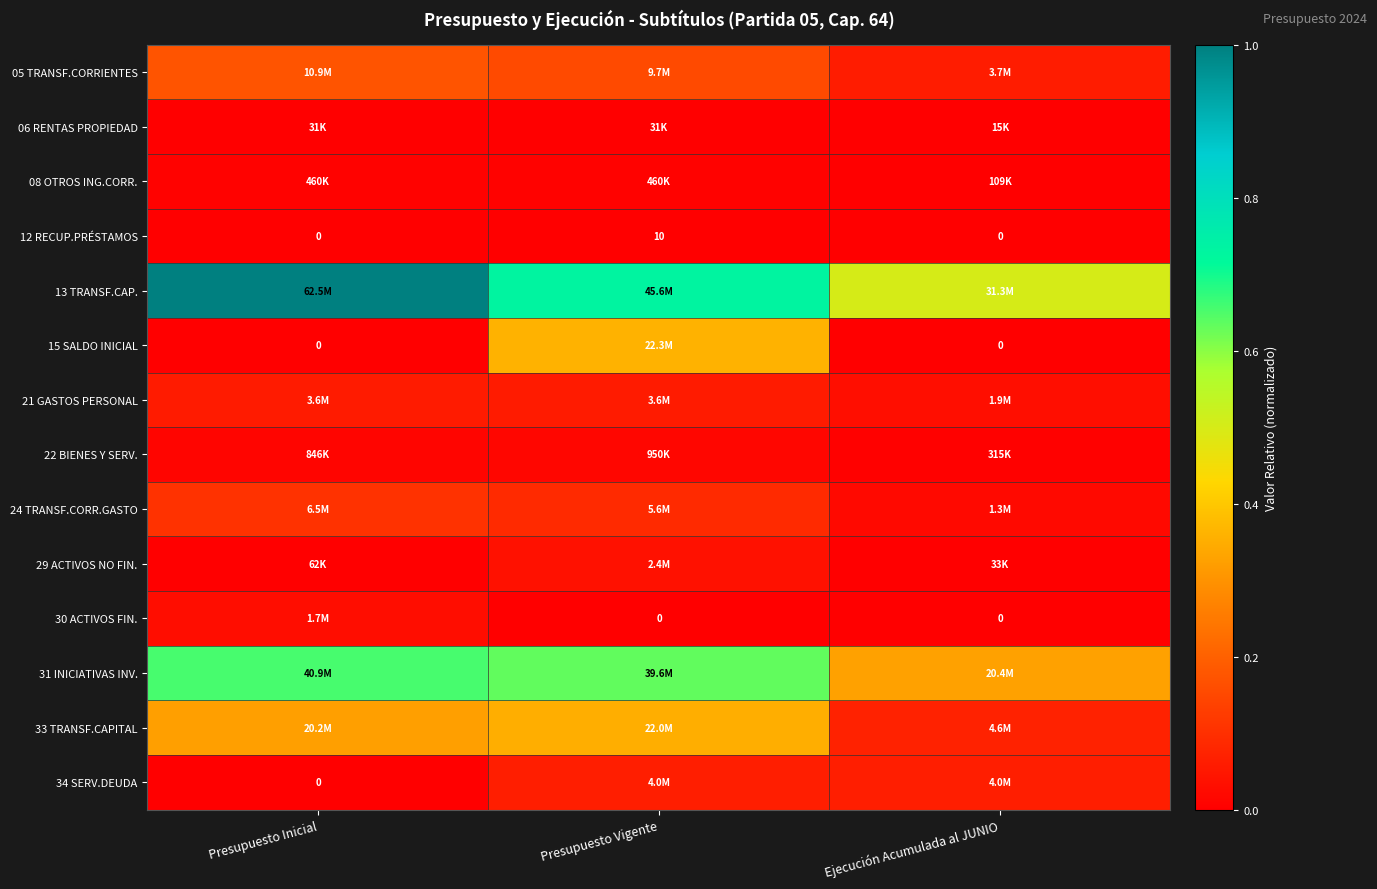

Which series has the widest spread of values?

13 TRANSF.CAP.